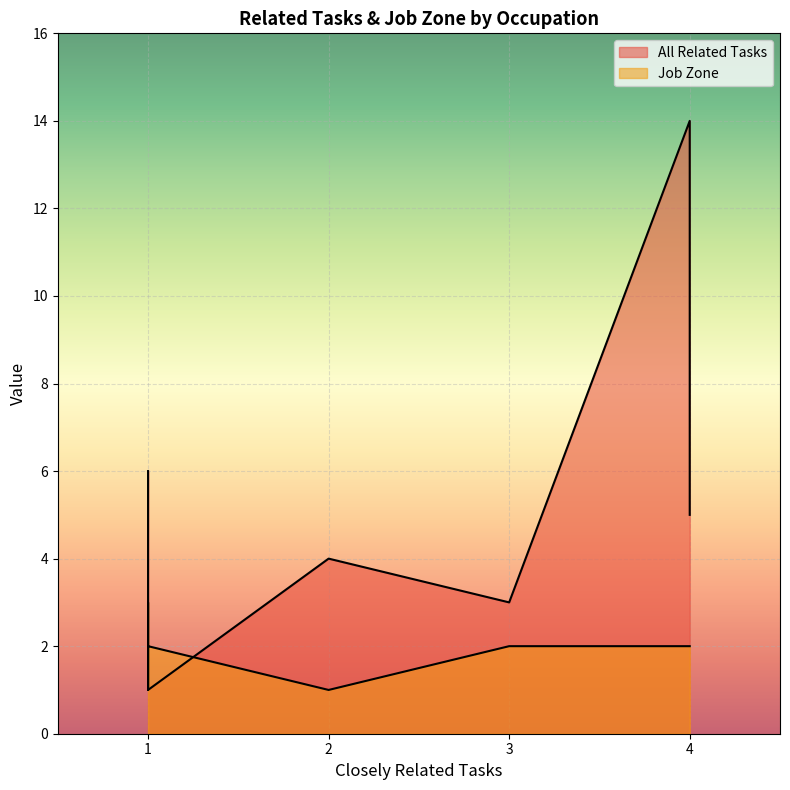

Is it true that All Related Tasks equals 14 at Drywall and Ceiling Tile Installers?

True